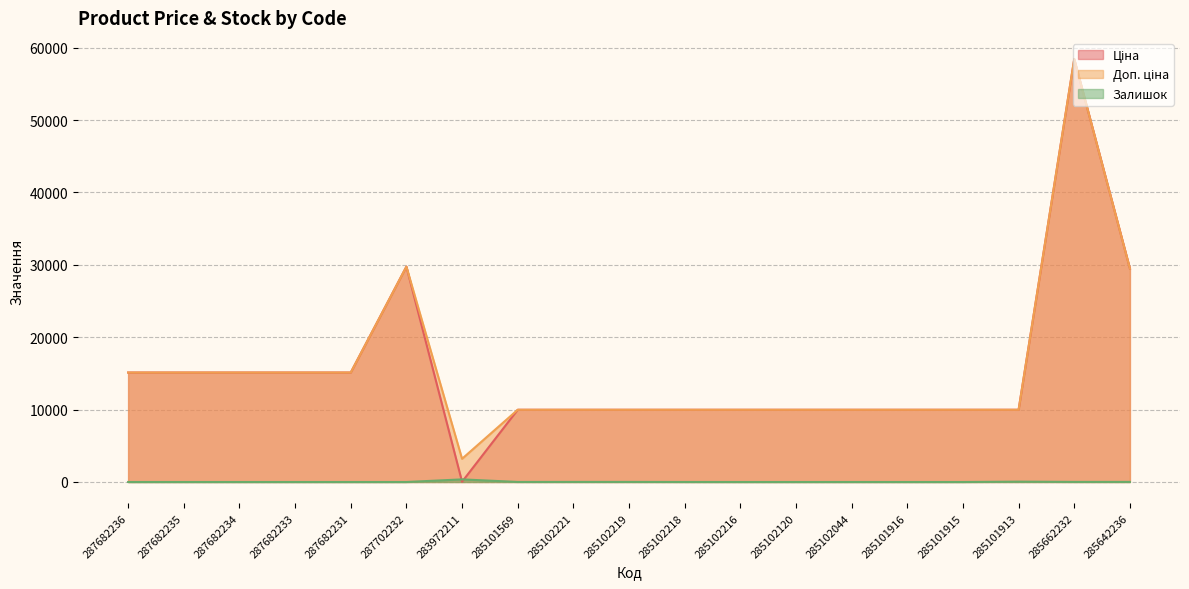

The Ціна series shows 21022.4 at 287682235. True or false?

False